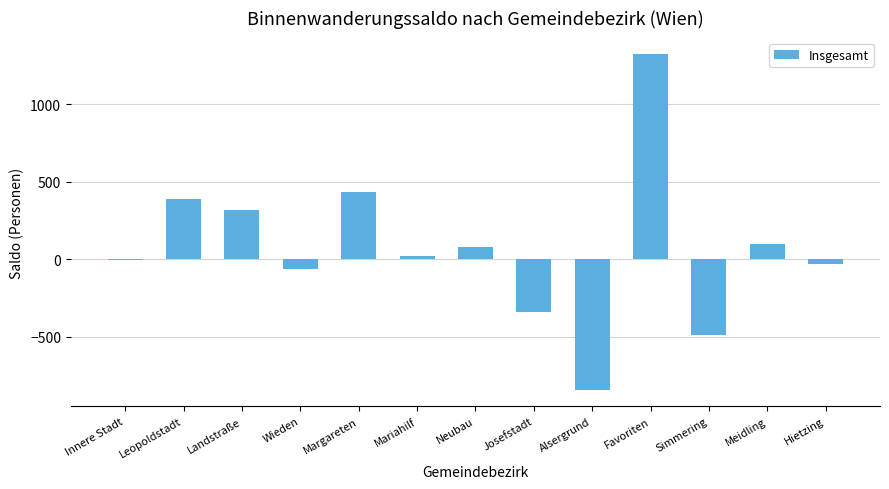

What is the maximum value shown in the chart?

1323